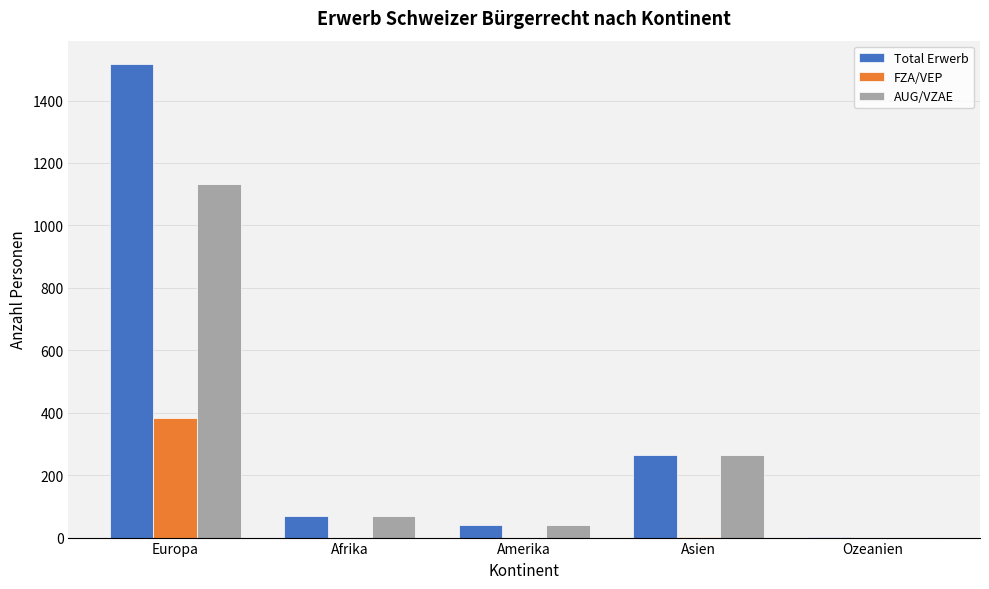

The value of AUG/VZAE at Asien is 265. True or false?

True